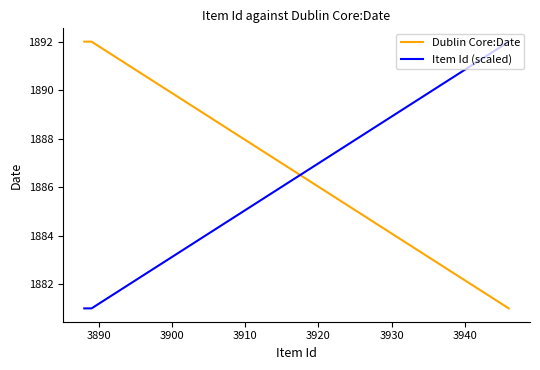

At how many categories does at least one series exceed 1889?

3